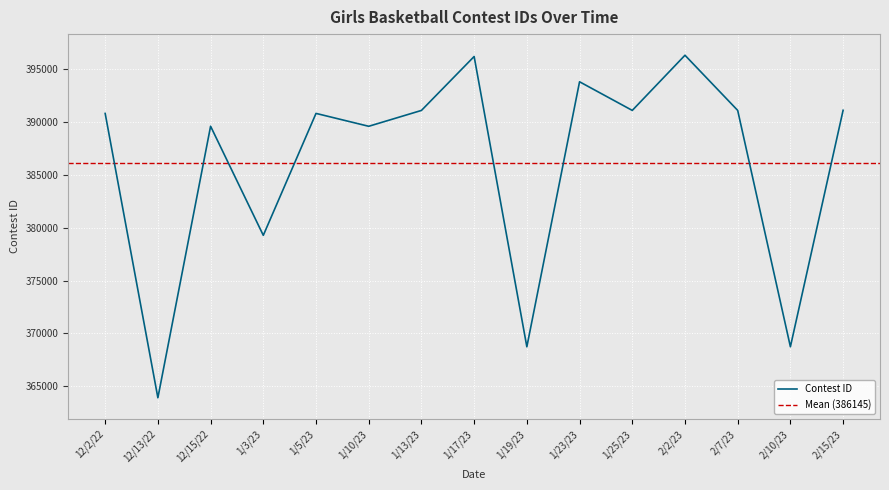

How many interior local peaks (higher than both neighbors) does the data have?

5